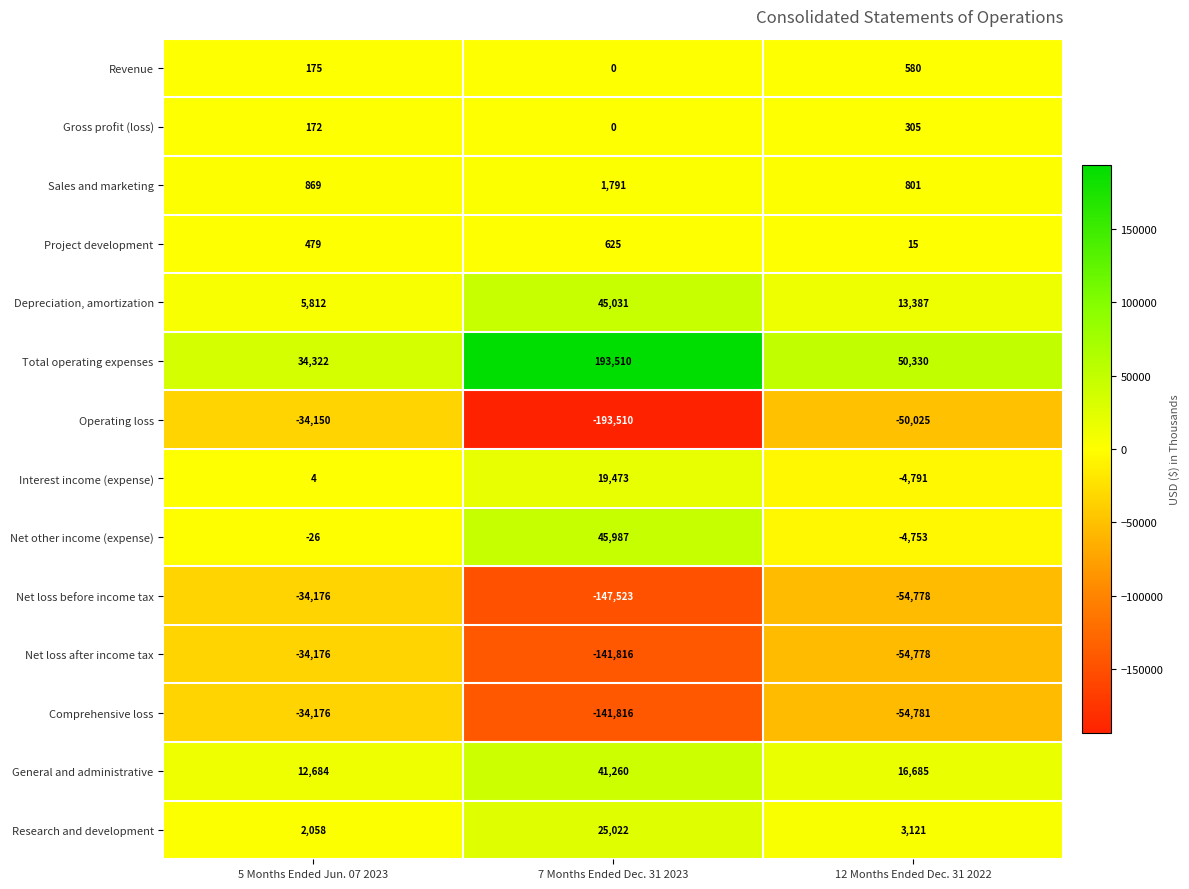

What is the highest value of the Operating loss series?

-34150